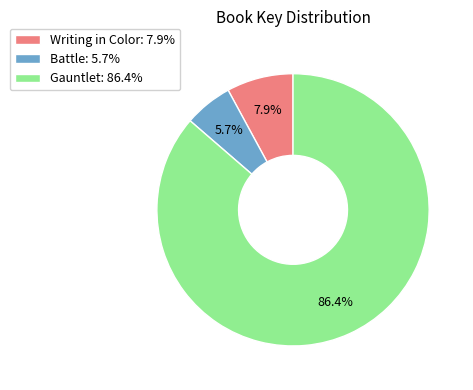

How many segments does this pie chart have?

3